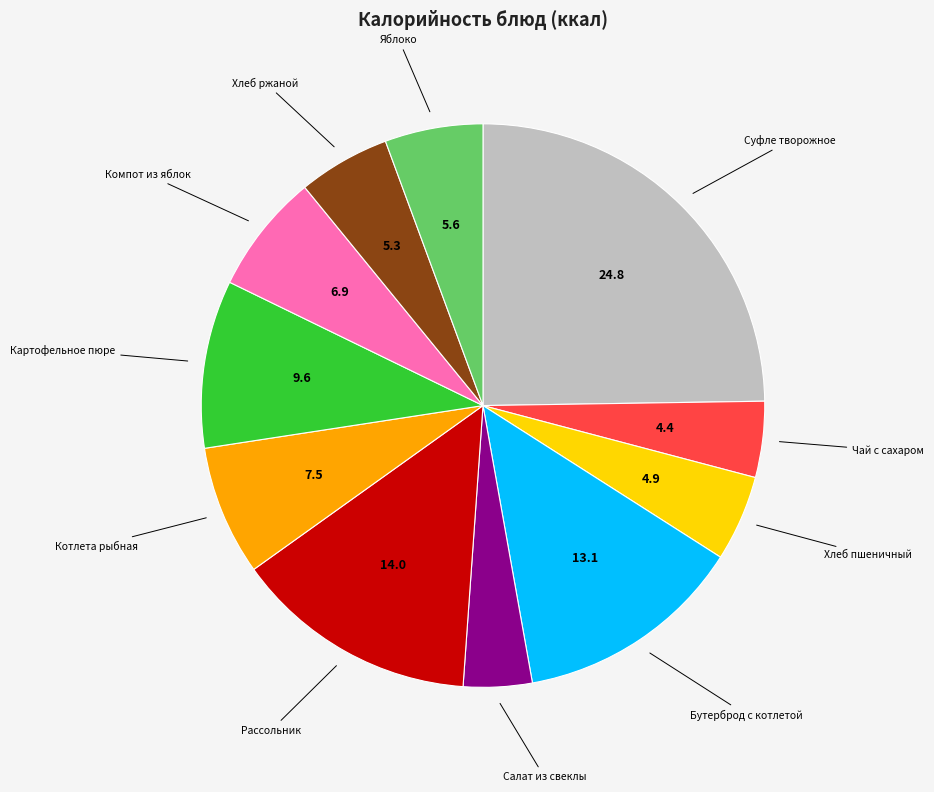

Is there a majority slice in this chart?

No